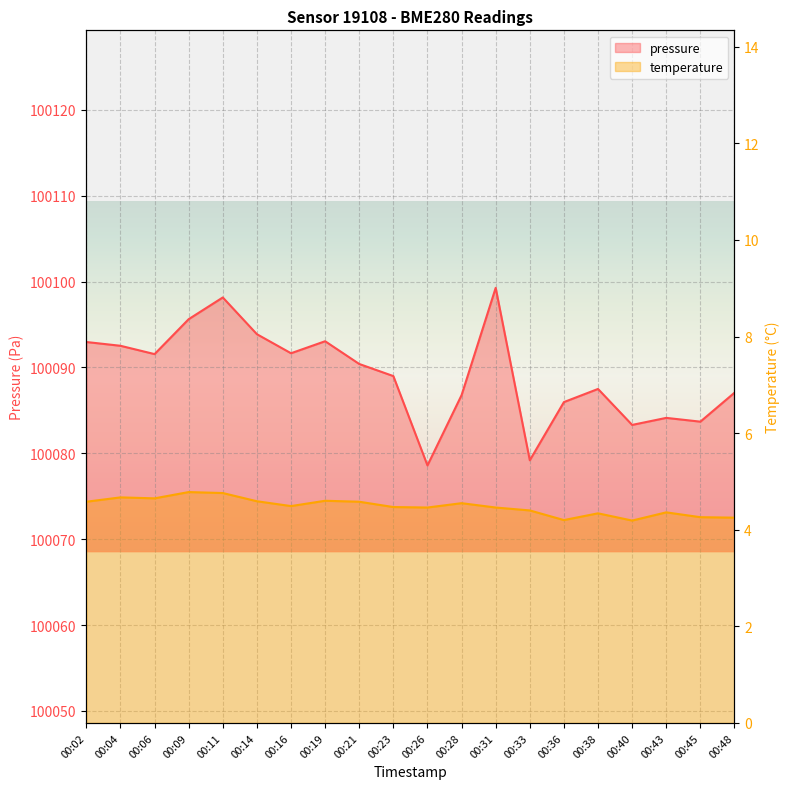

True or false: pressure and temperature intersect in this chart.

False